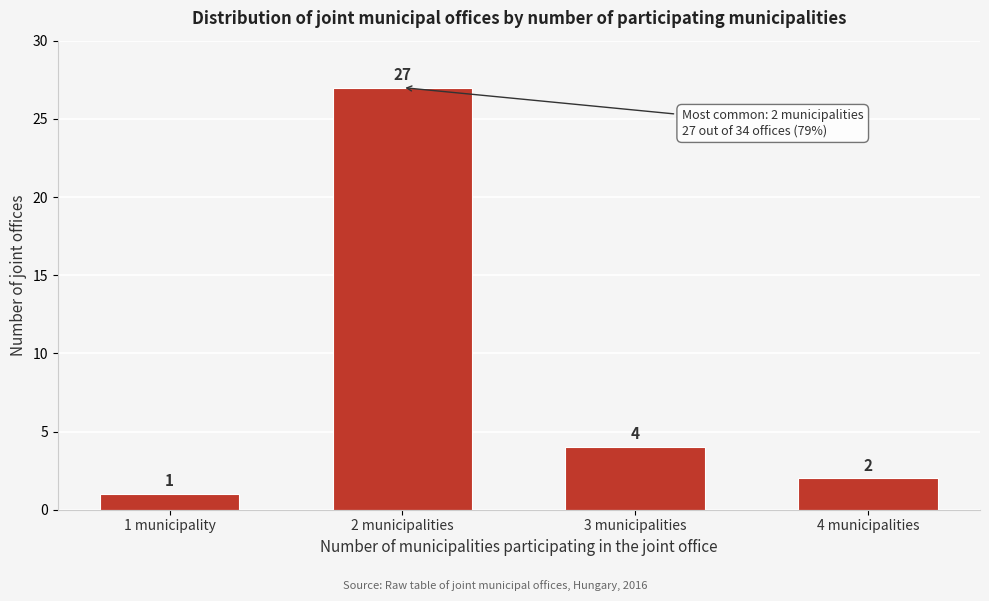

Reading left to right, transcribe all the data shown in this chart.

1	27	4	2